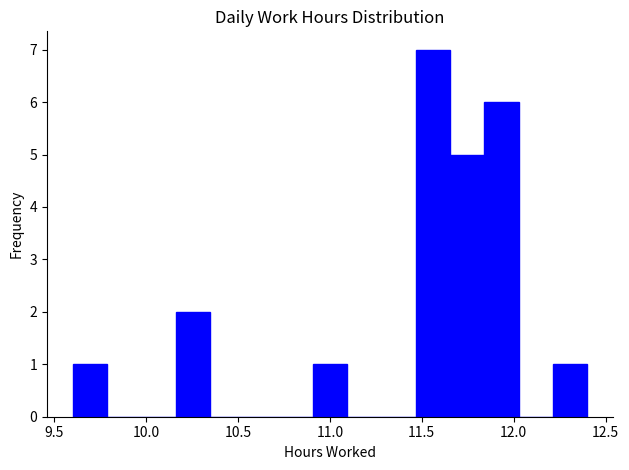

Around what value on the x-axis is the tallest bar? Give the approximate position of its centre, as read against the axis.

11.55